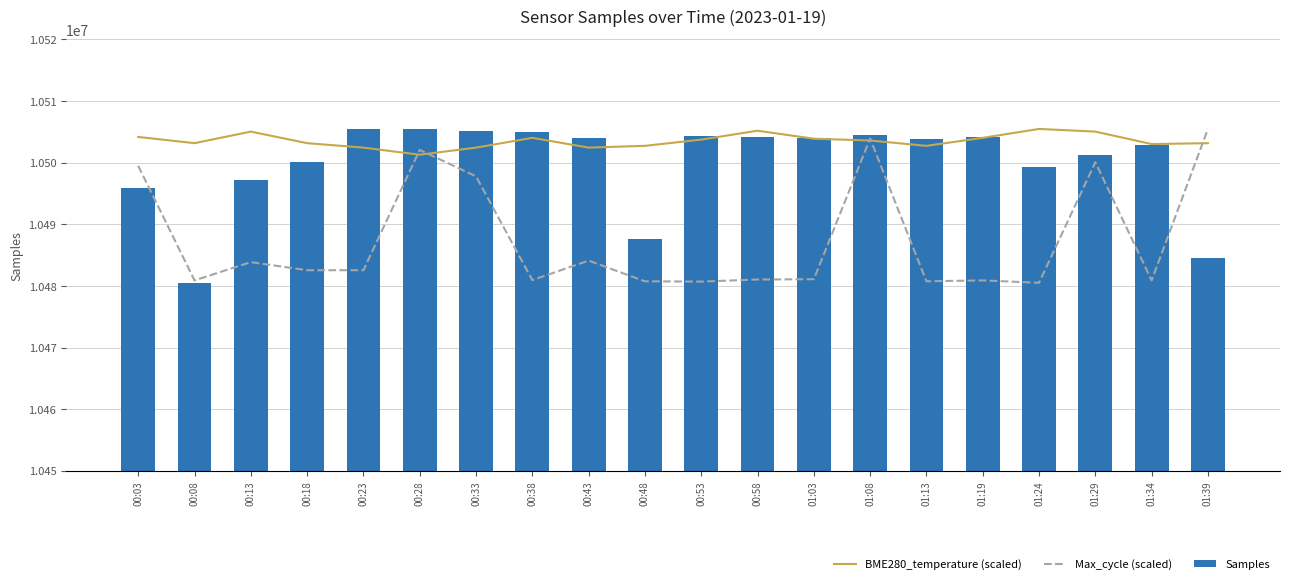

At how many categories does at least one series exceed 10493178?

20